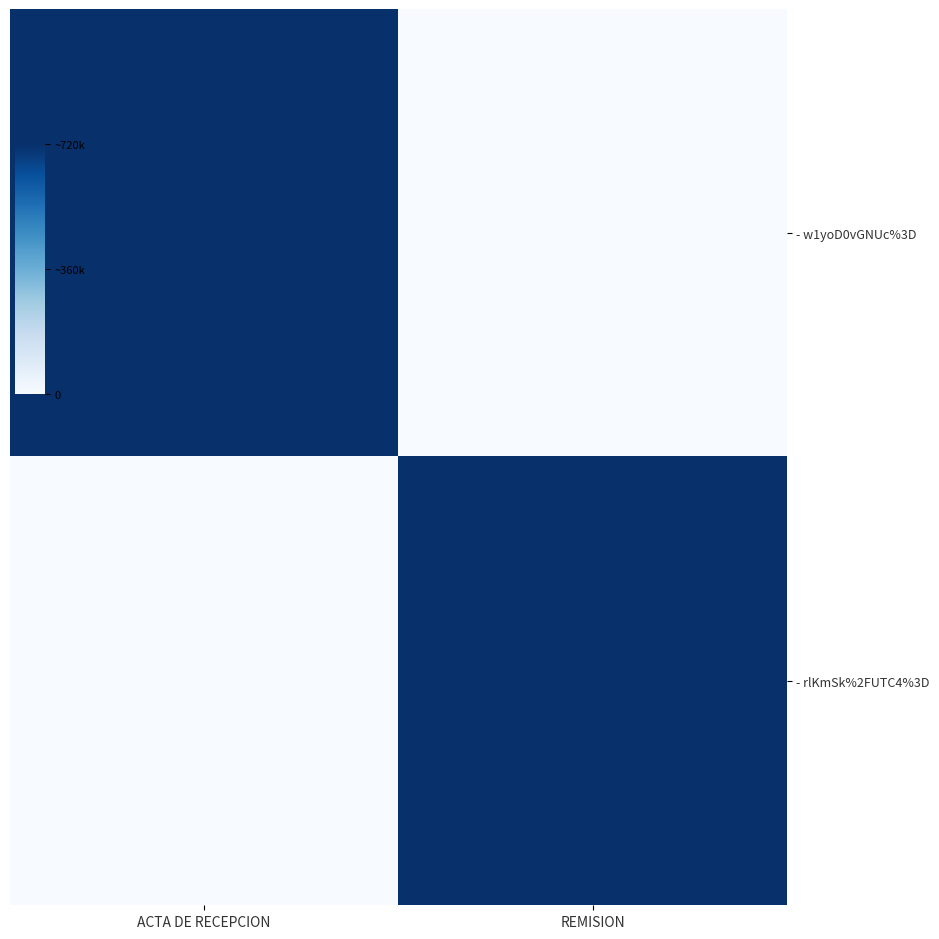

What is the total value across all series at ACTA DE RECEPCION?

717691